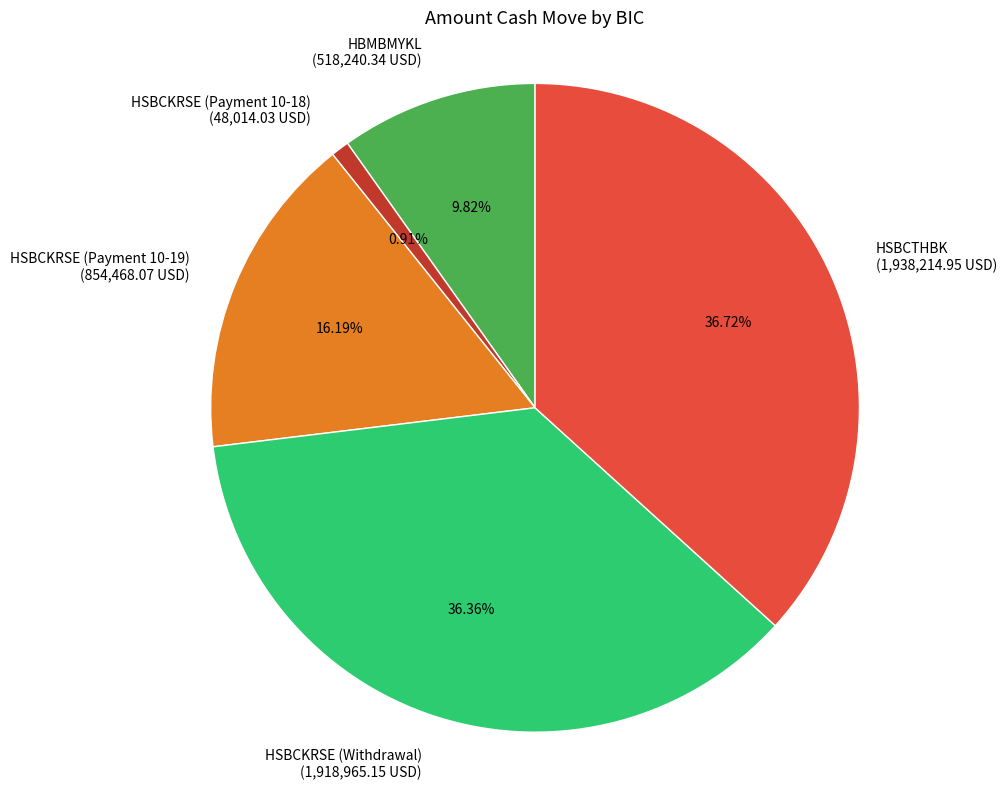

What portion of the pie excludes HBMBMYKL?

90.2%